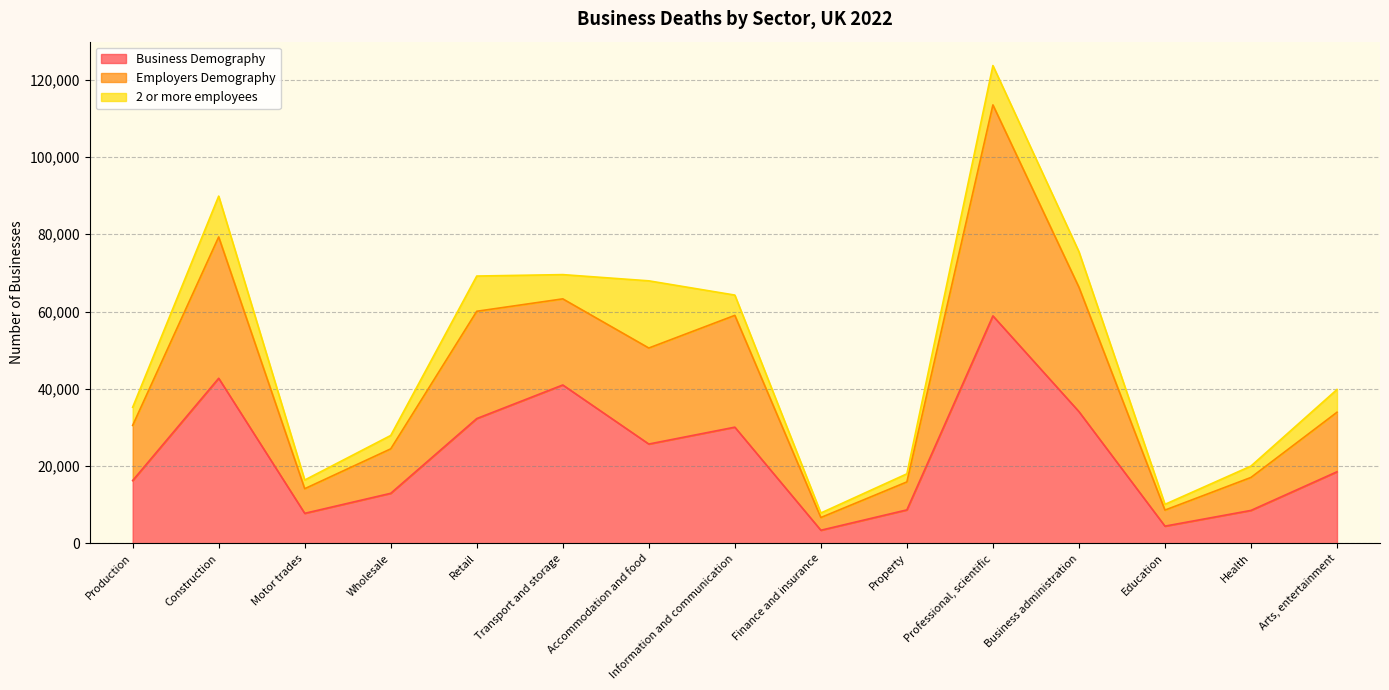

In Business Demography, how many points are lower than both neighbors (excluding endpoints)?

4